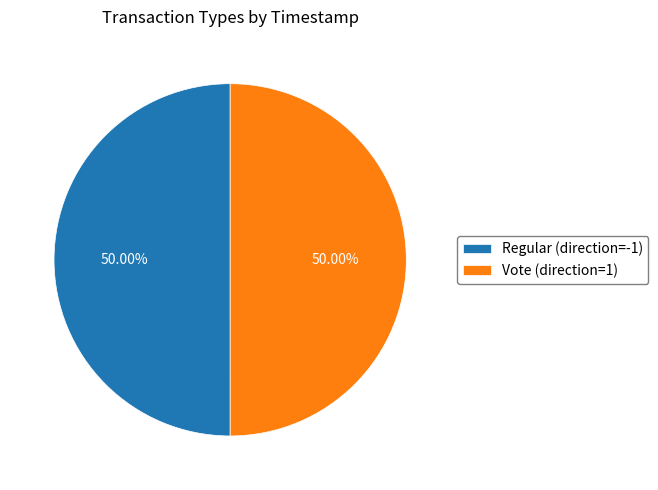

To the nearest percent, what percentage of the pie is Regular (direction=-1)?

50%